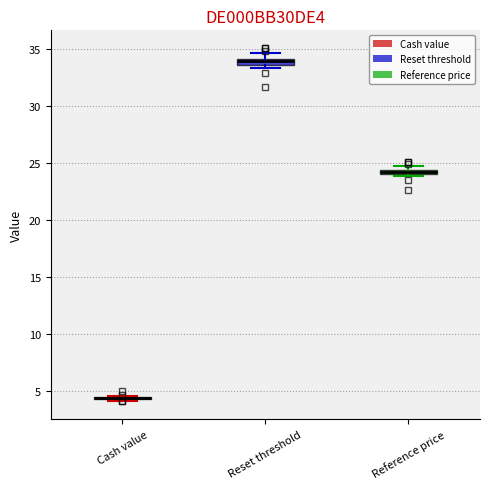

Where is the lower edge of the box for Reference price on the y-axis? The values are not printed on the chart, so give them approximately, as read against the axis.

24.0